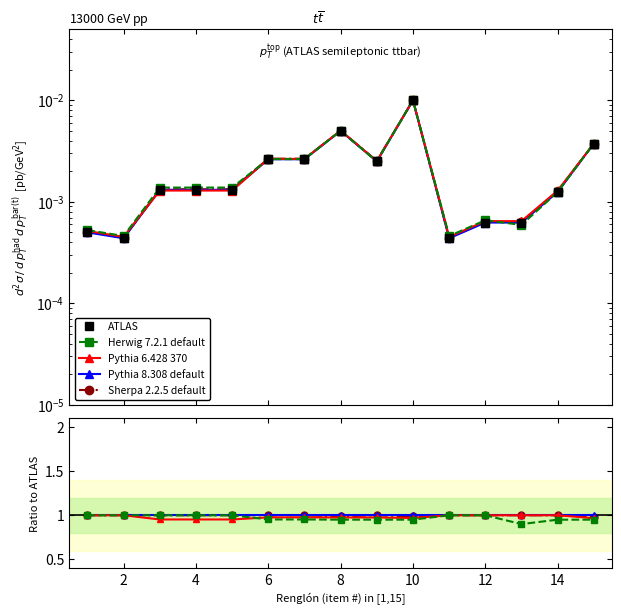

Where is ATLAS nearest to the value 0?

2